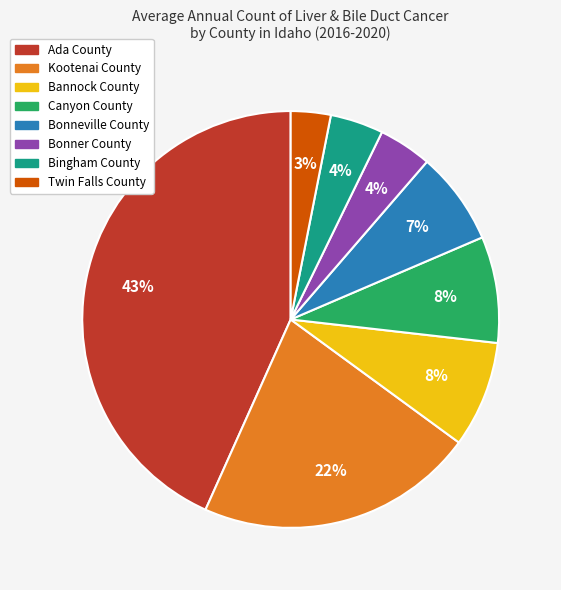

Count the number of slices in the pie.

8